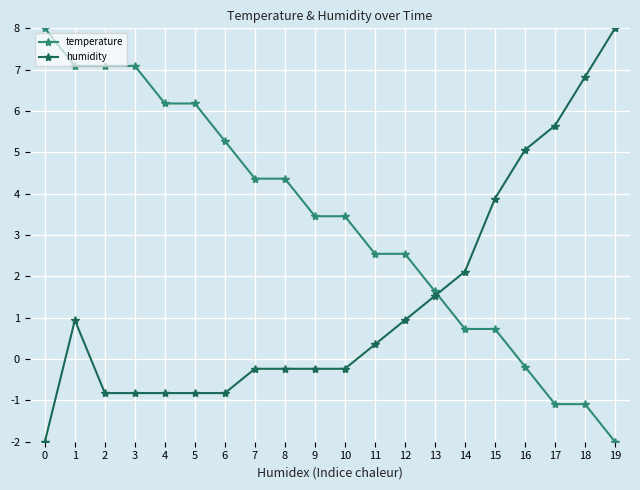

Where do humidity and temperature first cross each other?

13 and 14